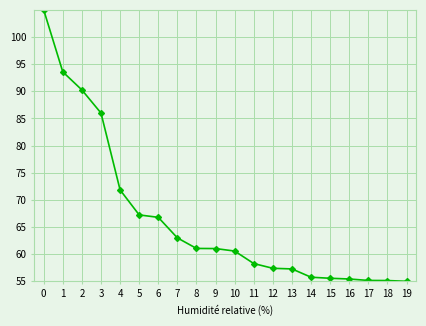

Where is the data nearest to the value 80?

3